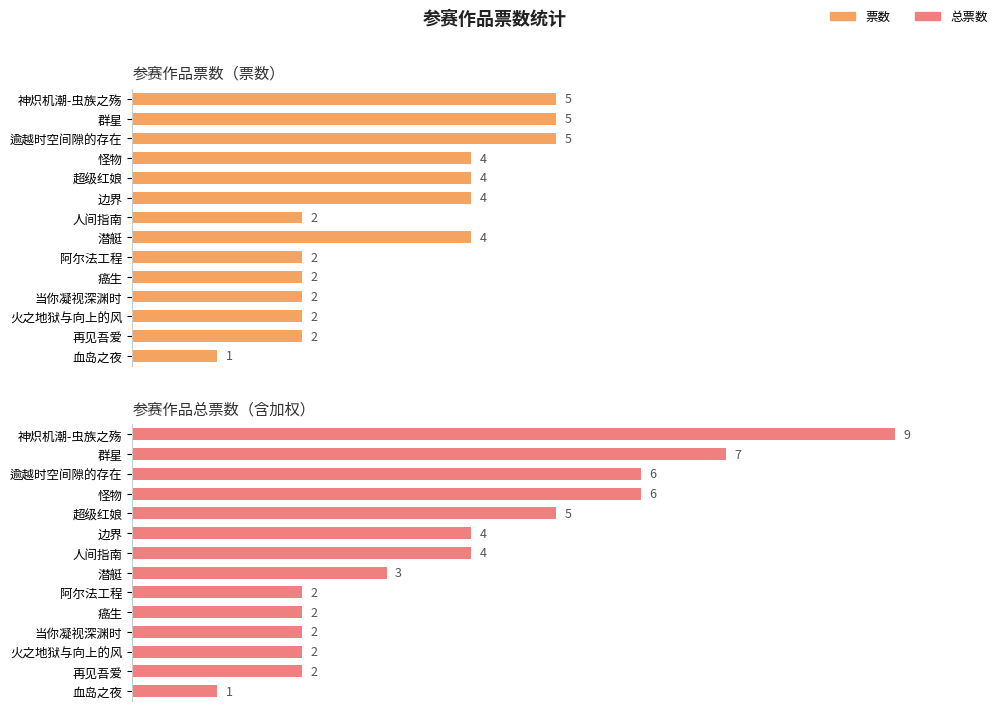

How many groups of bars are there?

14